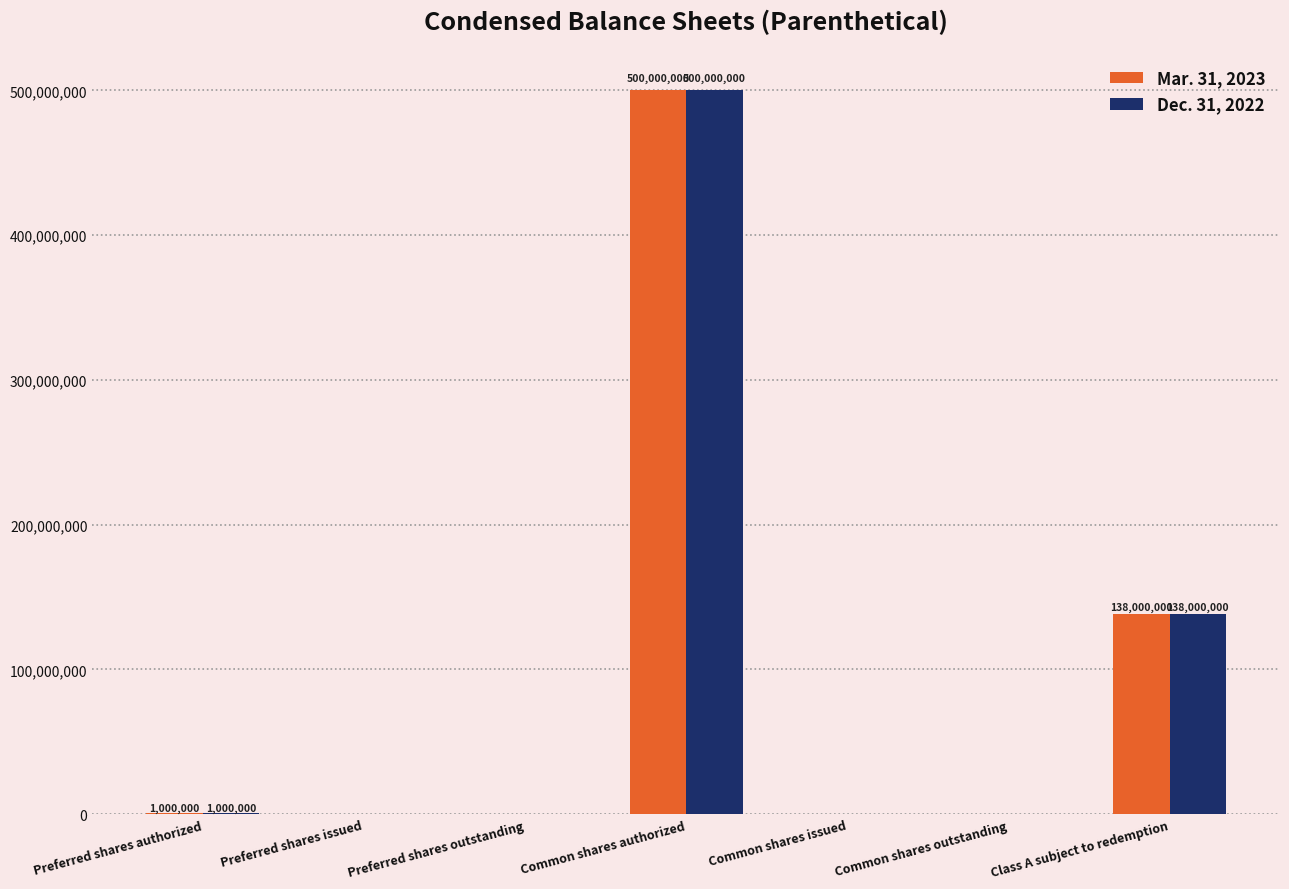

True or false: Mar. 31, 2023 has a value of 0 at Preferred shares outstanding.

True